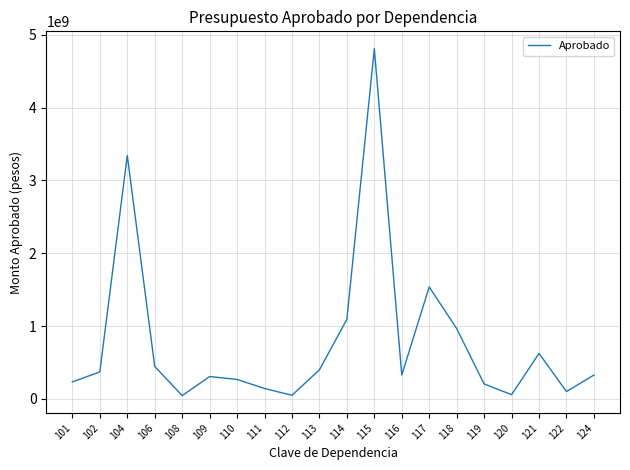

What is the difference between the maximum and minimum values?

4766299587.4